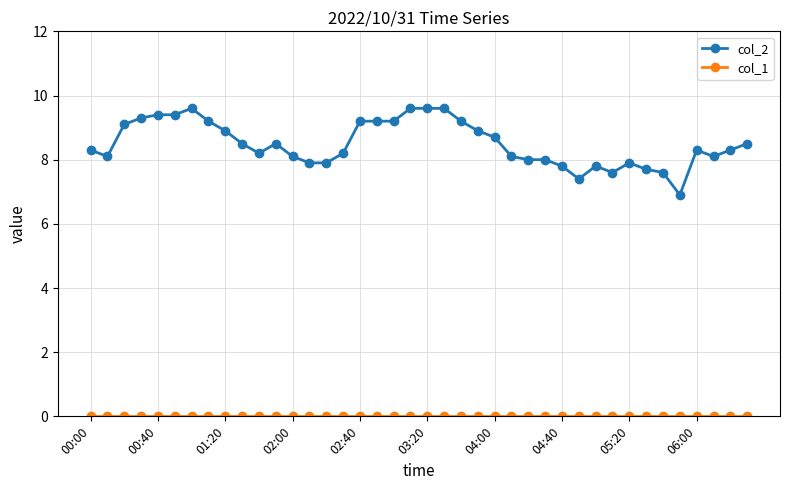

Which series has the largest range (max minus min)?

col_2